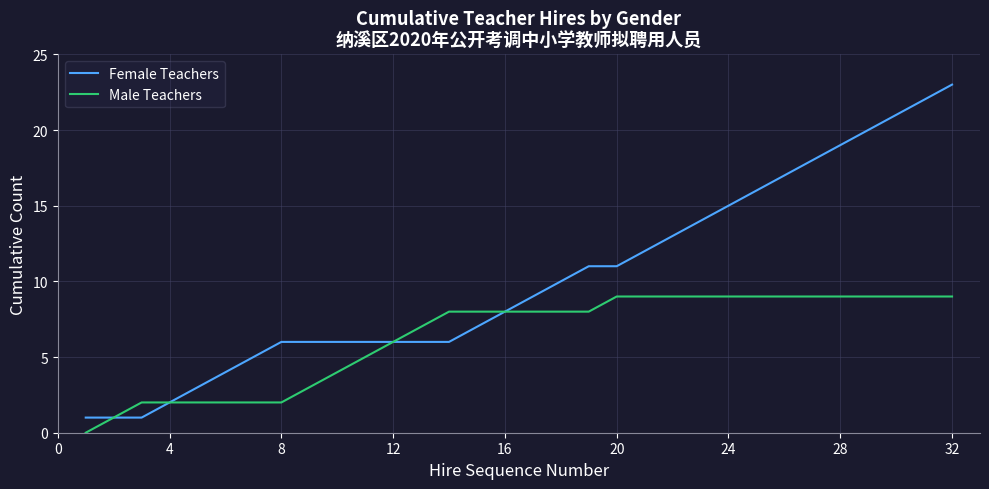

List the series in order of their peak value, highest first.

Female Teachers, Male Teachers